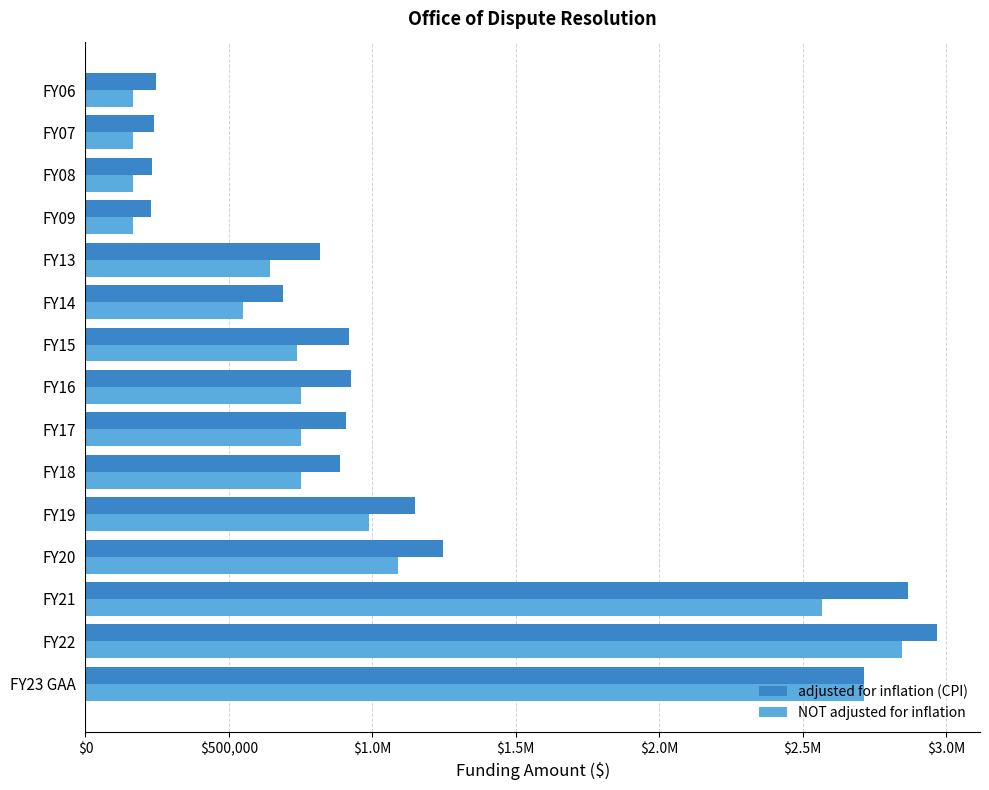

What are all the series names shown in the legend?

adjusted for inflation (CPI), NOT adjusted for inflation